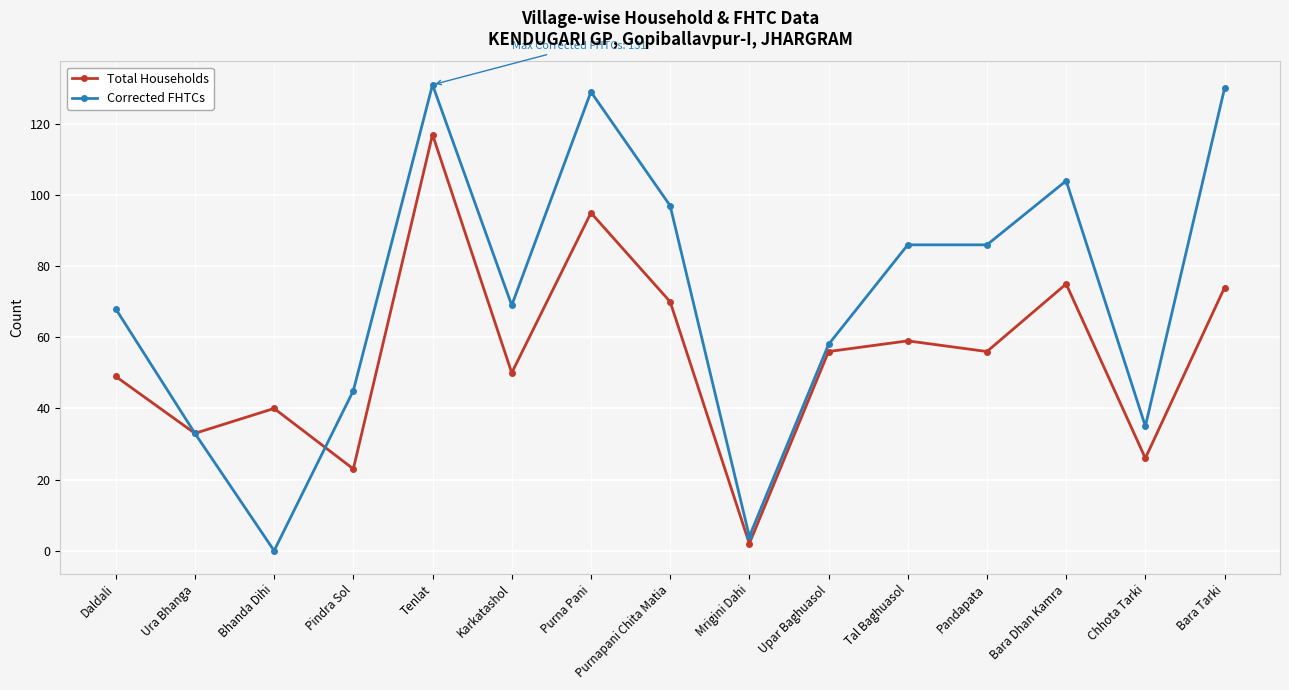

At which category does Corrected FHTCs reach its first local valley?

Bhanda Dihi